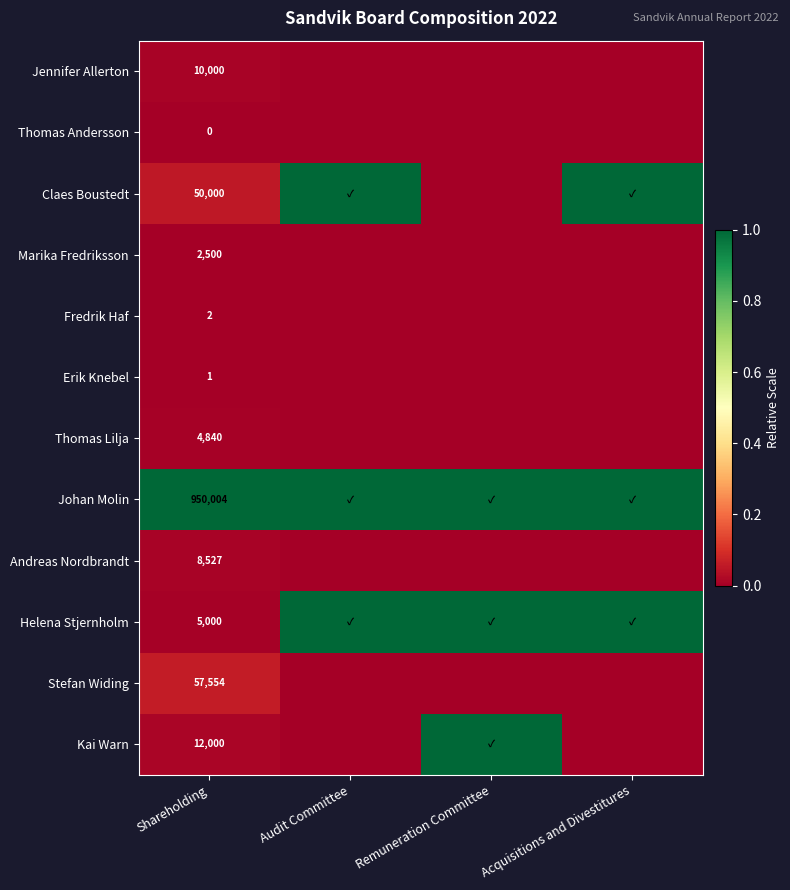

Rank the series at Shareholding from lowest to highest value.

Thomas Andersson, Erik Knebel, Fredrik Haf, Marika Fredriksson, Thomas Lilja, Helena Stjernholm, Andreas Nordbrandt, Jennifer Allerton, Kai Warn, Claes Boustedt, Stefan Widing, Johan Molin